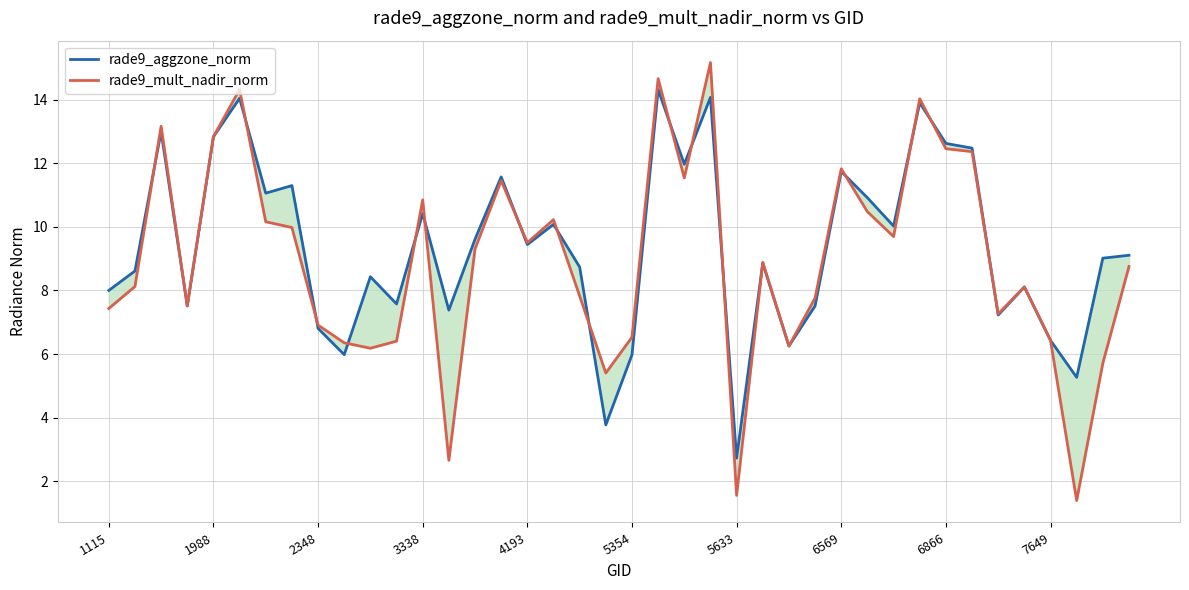

What value does the rade9_aggzone_norm series have at 10?

8.4